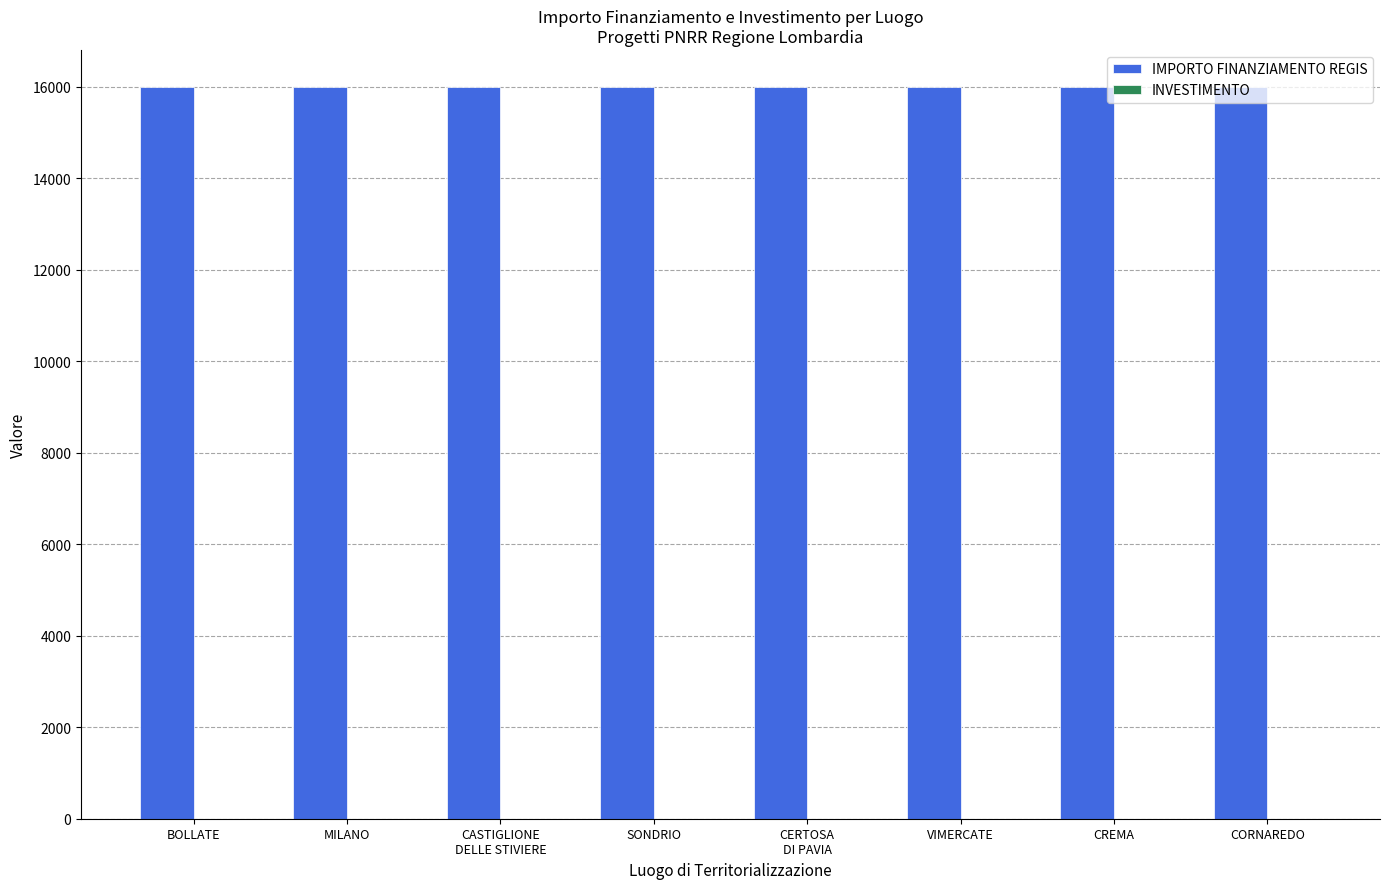

What is the greatest value displayed?

16000.0